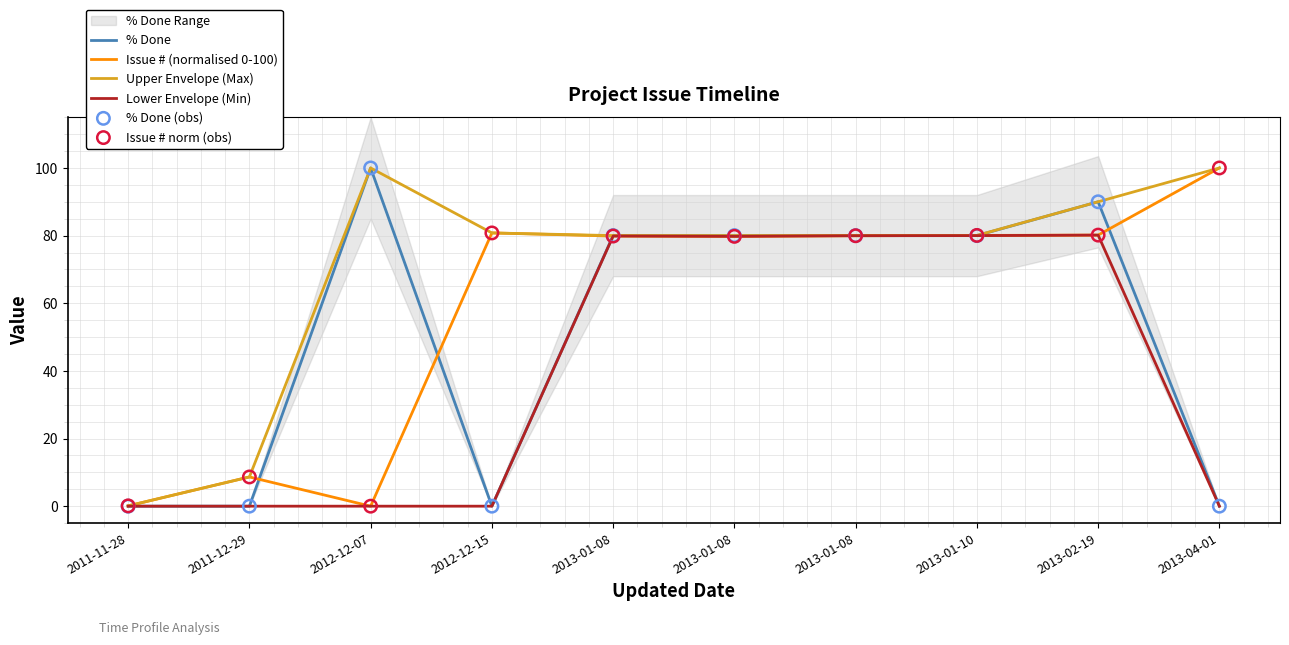

Which series reaches the maximum Y coordinate?

% Done